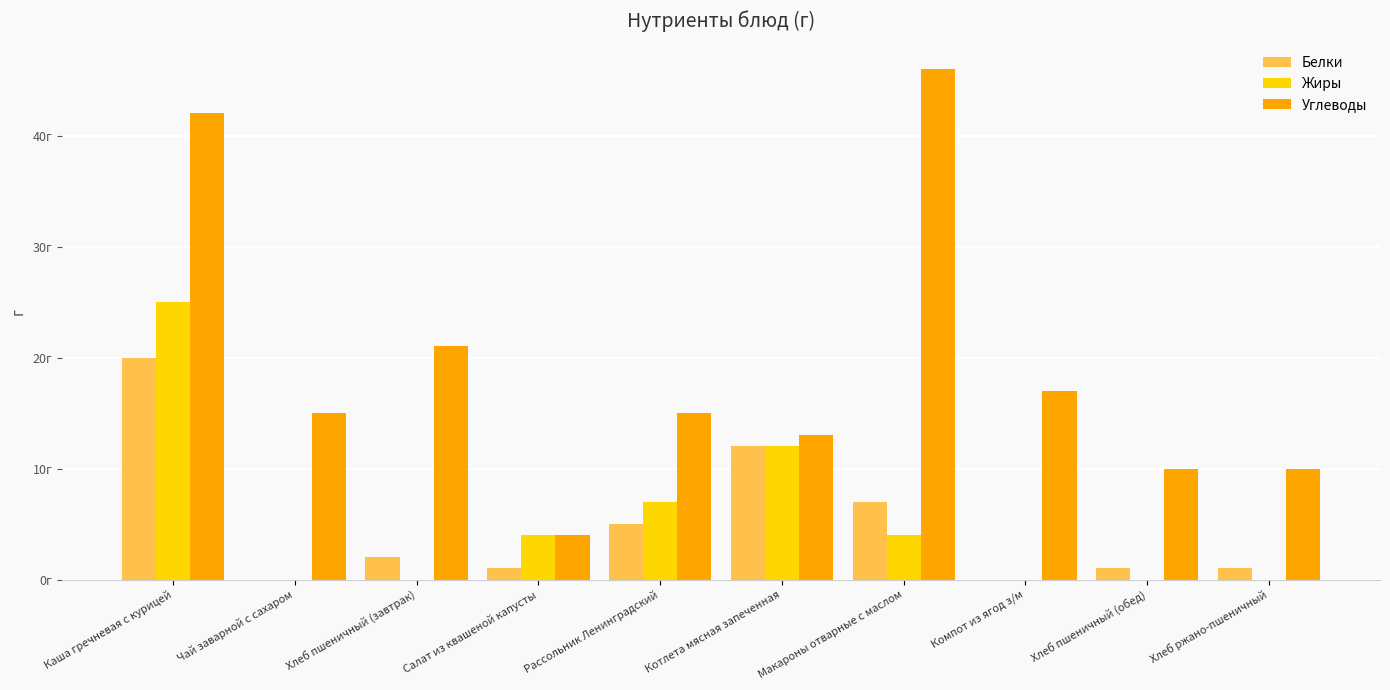

Does the chart contain stacked bars?

No